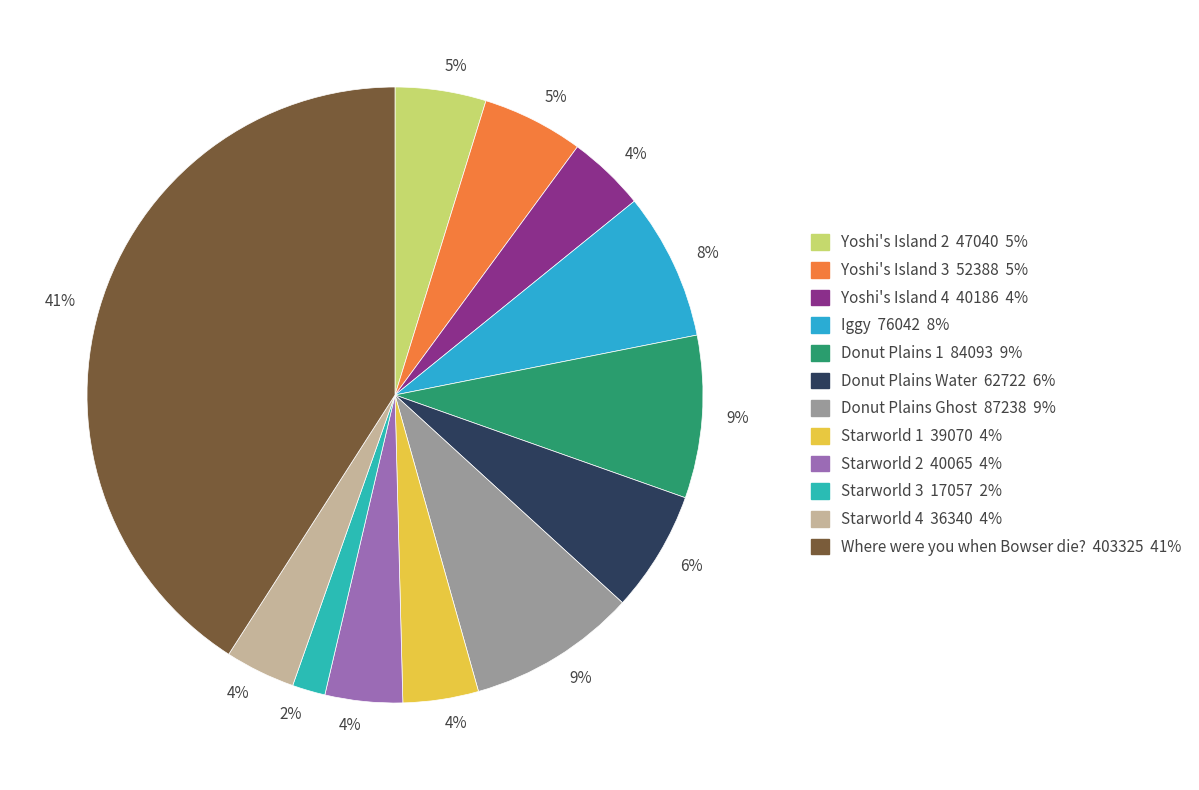

What is the smallest slice in the pie chart?

Starworld 3